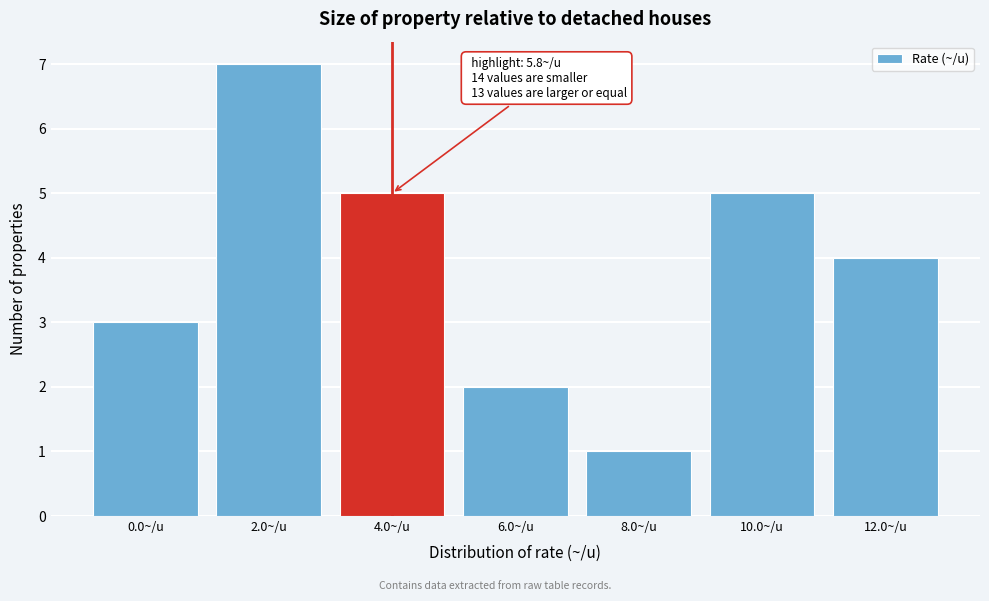

Reading left to right, list all the values displayed in this chart.

0.0~/u=3	2.0~/u=7	4.0~/u=5	6.0~/u=2	8.0~/u=1	10.0~/u=5	12.0~/u=4